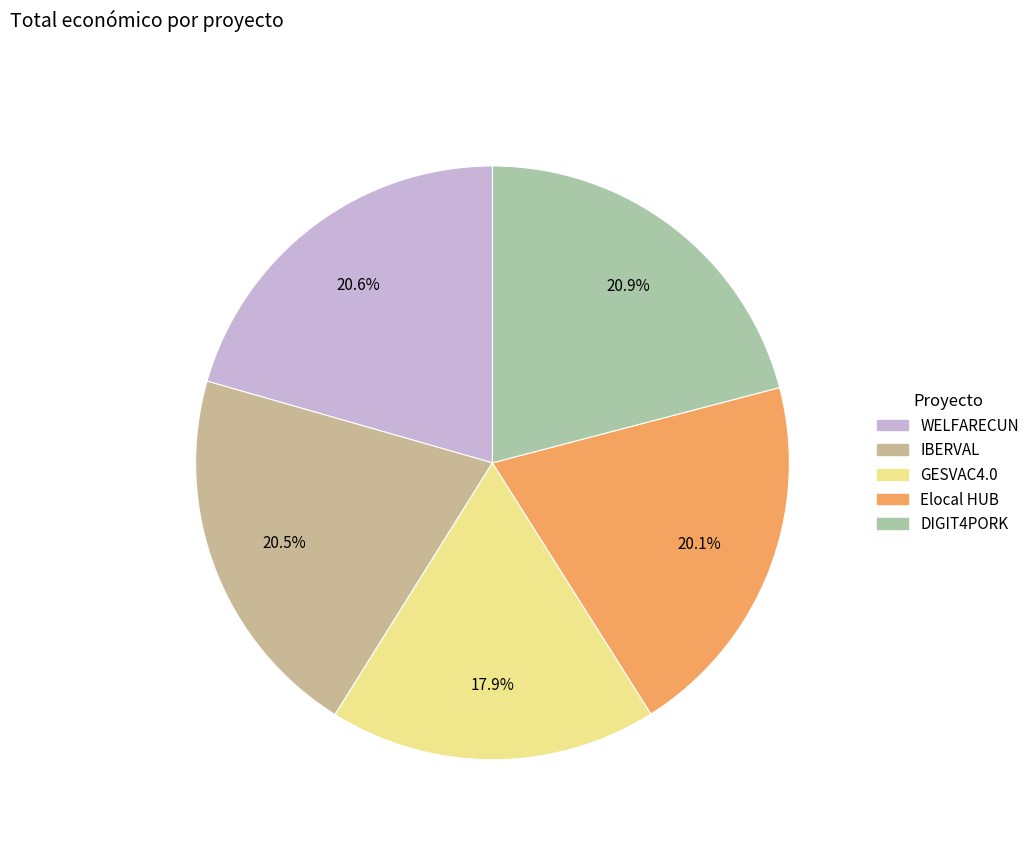

What is the smallest slice in the pie chart?

GESVAC4.0